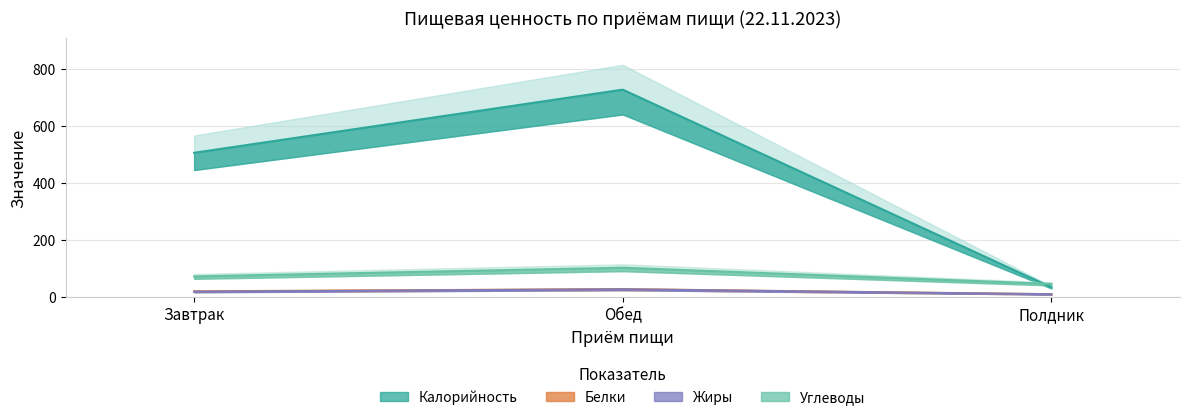

What is the sum of the Белки values at Обед and Завтрак?

44.7